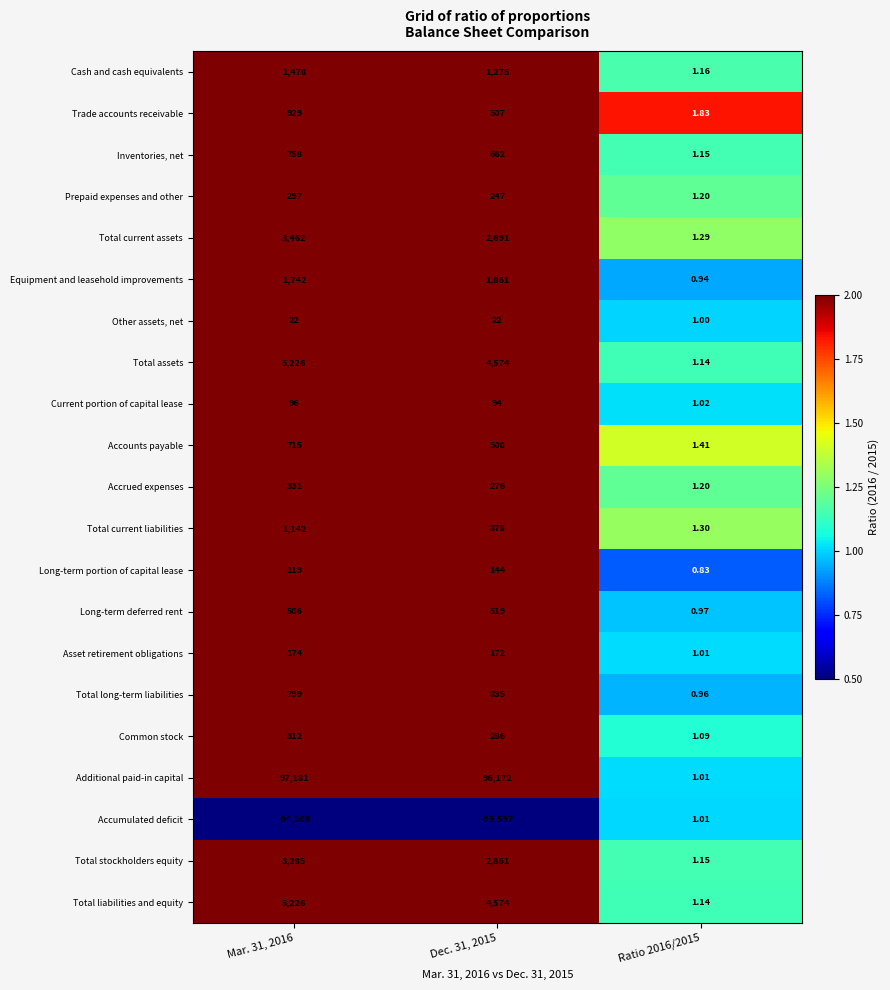

Which series has the largest range (max minus min)?

Additional paid-in capital